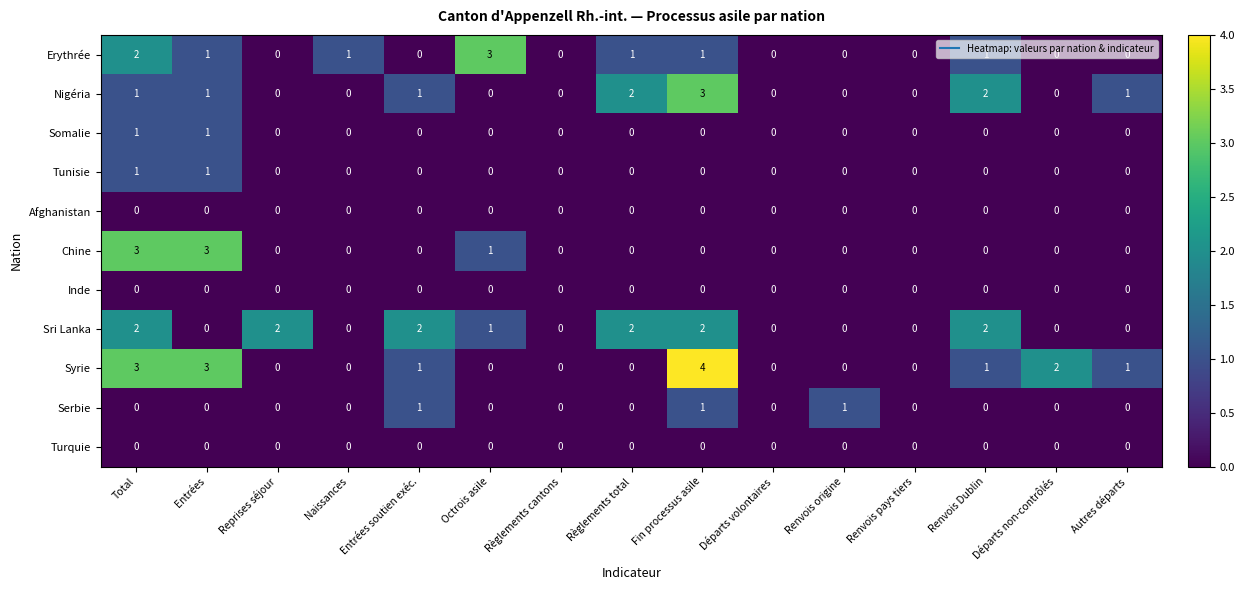

How many Somalie values are between 0 and 1?

15